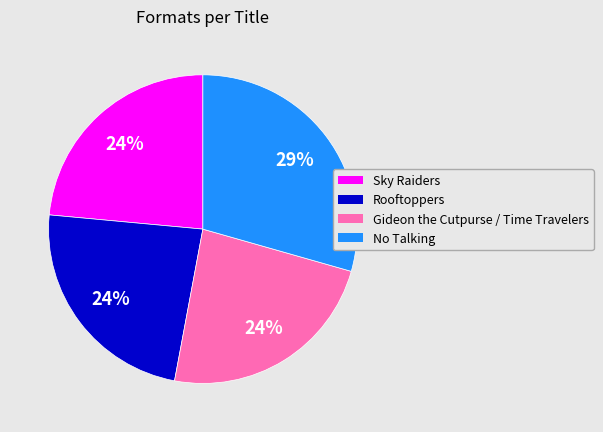

The Sky Raiders slice represents 24% of the pie. True or false?

True